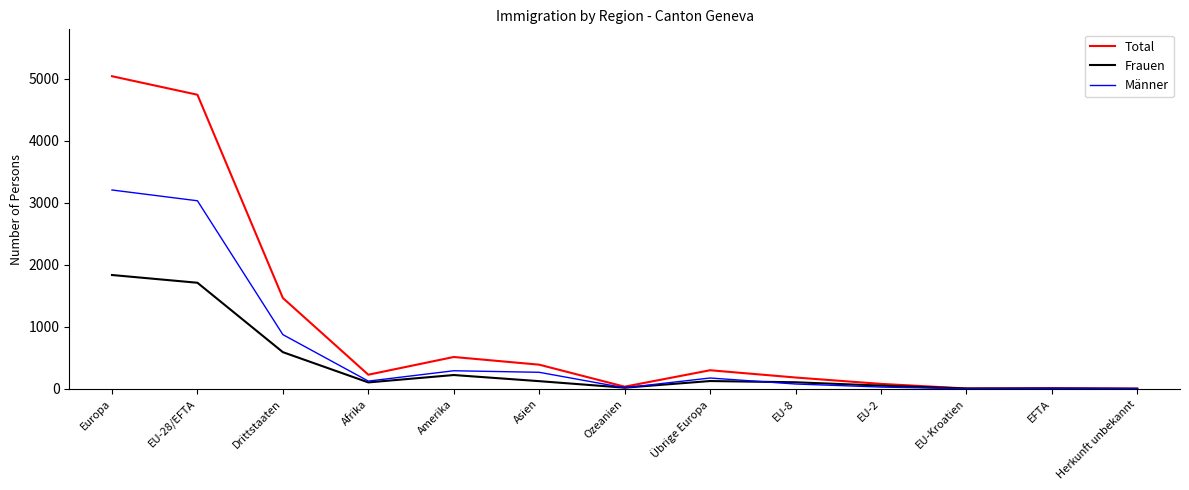

What position from the right is Europa?

13